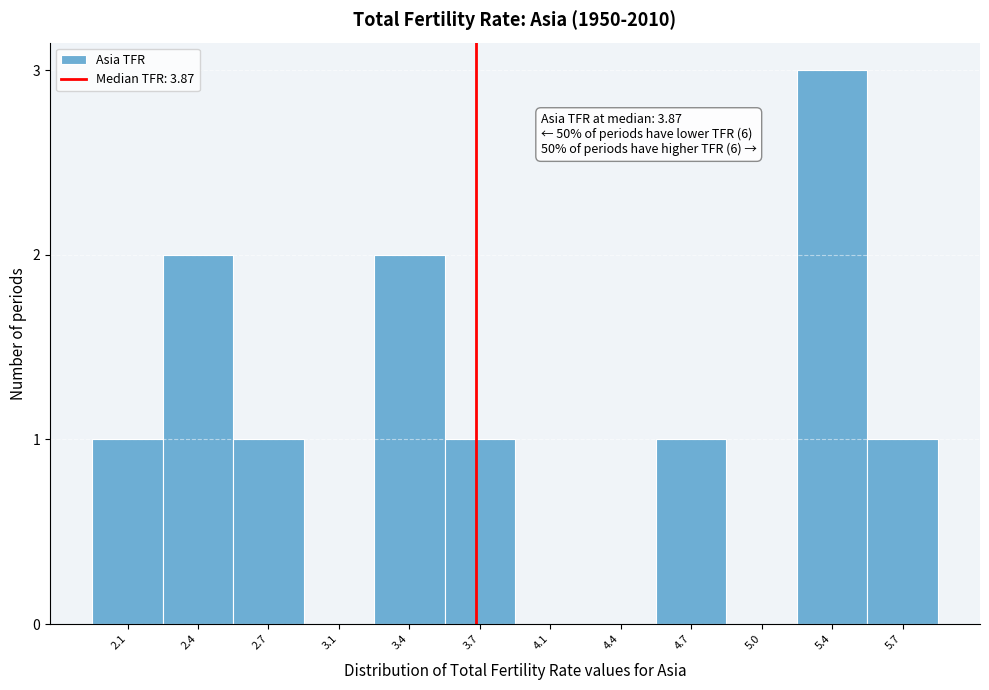

Reading right to left, list all the values displayed in this chart.

5.7=1	5.4=3	5.0=0	4.7=1	4.4=0	4.1=0	3.7=1	3.4=2	3.1=0	2.7=1	2.4=2	2.1=1